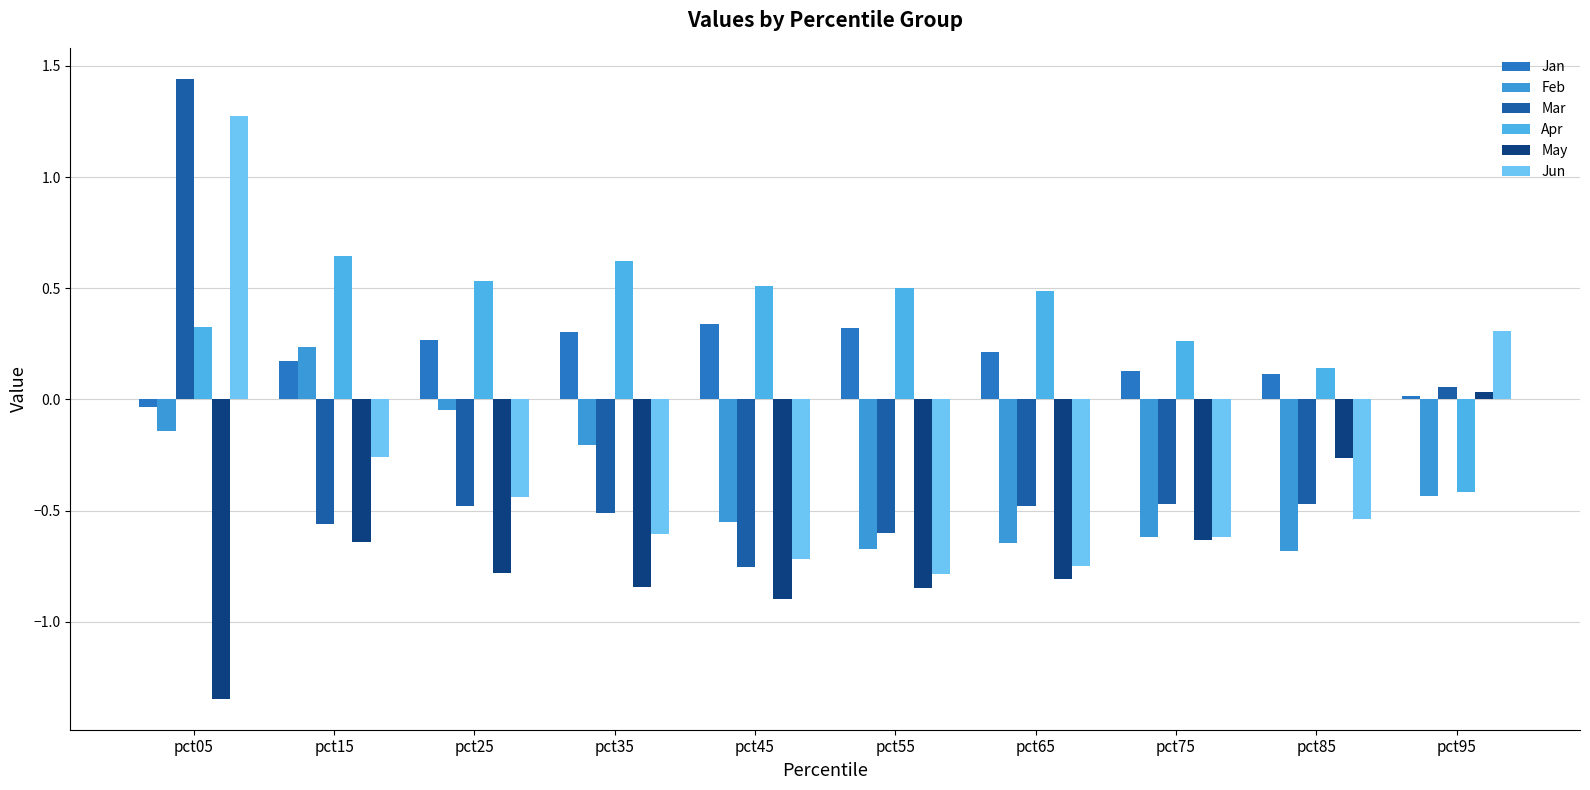

Is the value of Mar at pct95 greater than the value of Feb at pct55?

Yes